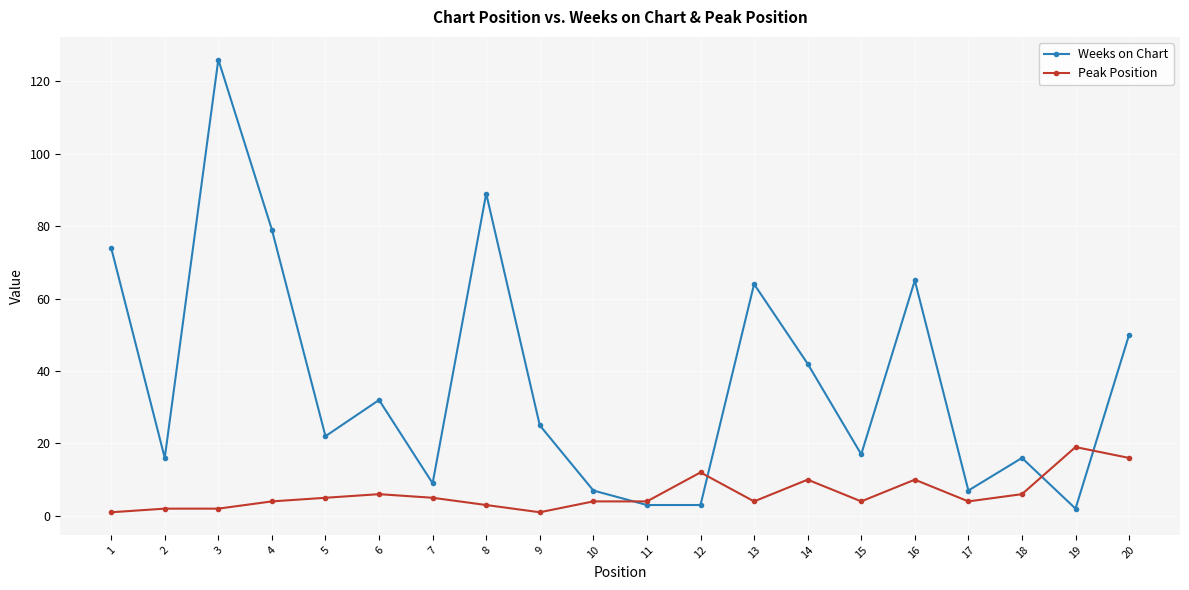

List the series in order of their overall mean, lowest first.

Peak Position, Weeks on Chart